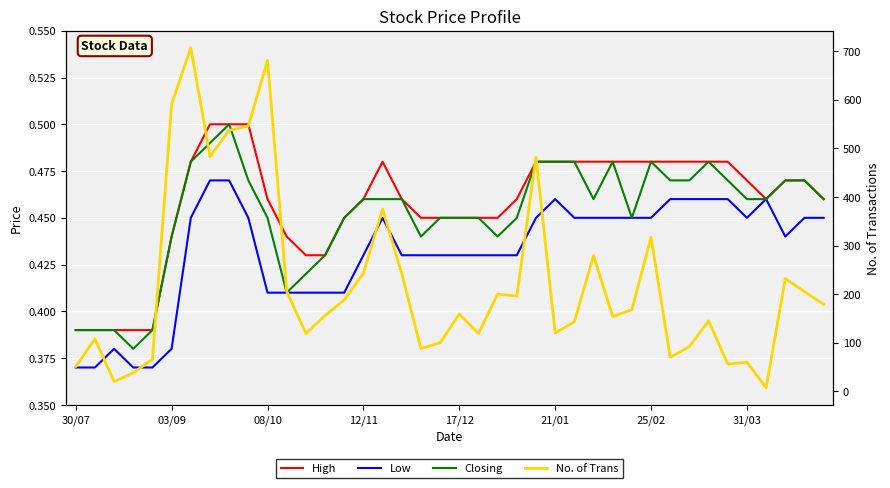

How many lines are shown in the chart?

4